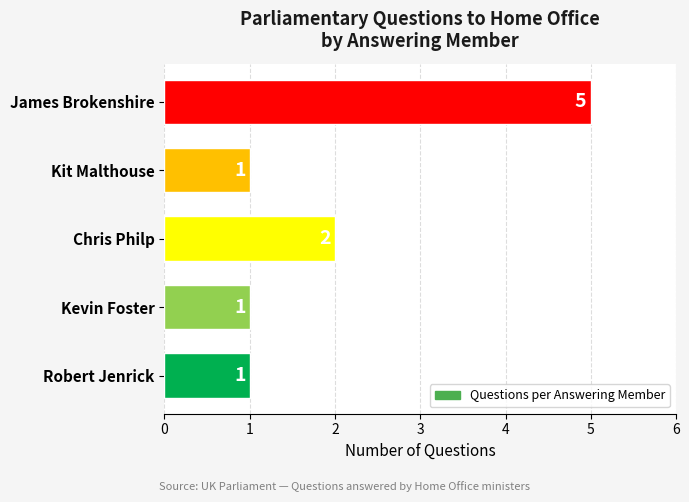

Between Chris Philp and James Brokenshire, which is larger?

James Brokenshire